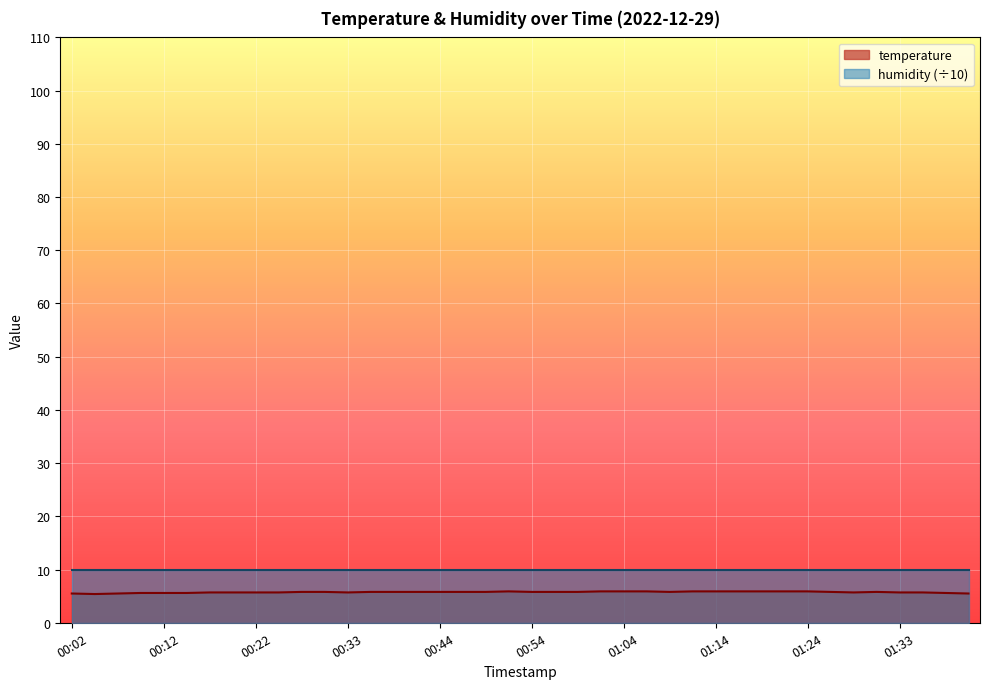

What is the approximate value at 00:44?

5.8